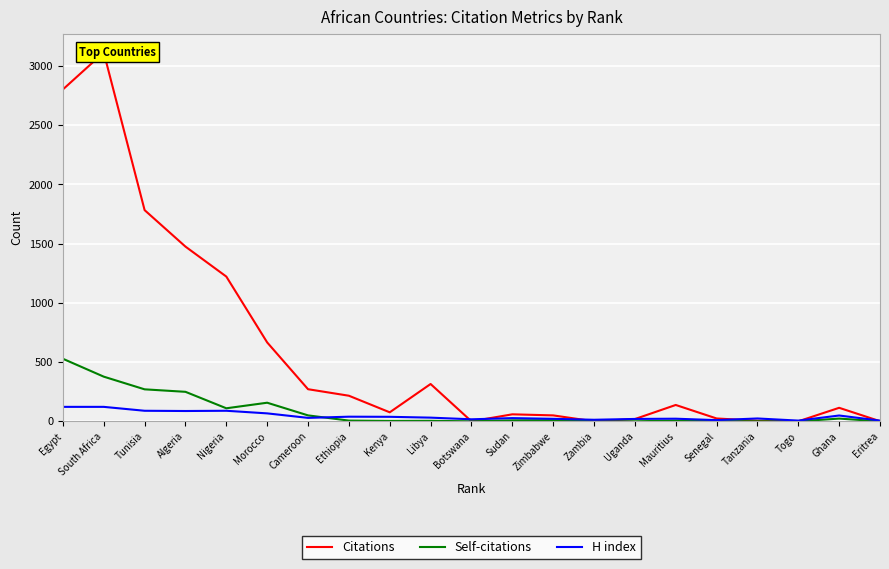

Is it true that Citations equals 271 at Cameroon?

True